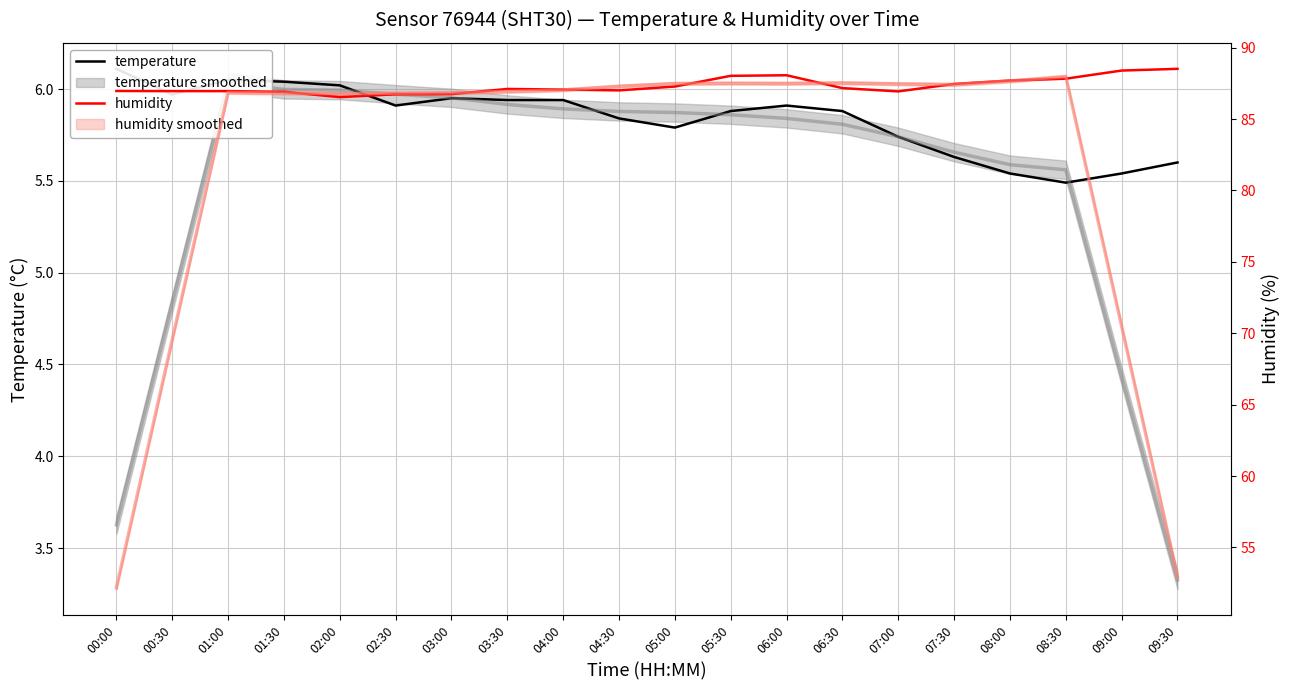

At which category is the sum across all series the highest?

09:30